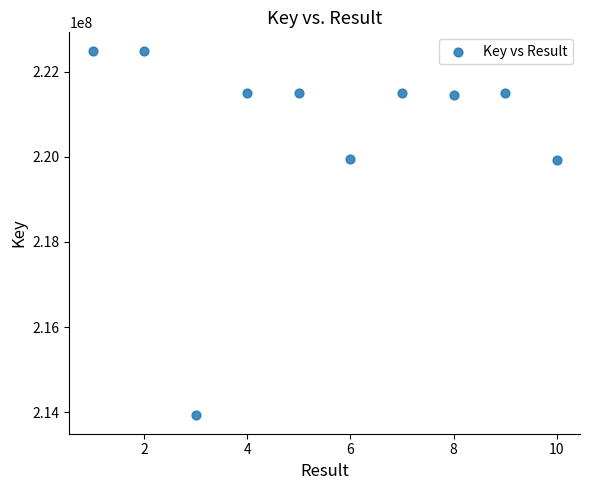

What is the average X value?

6